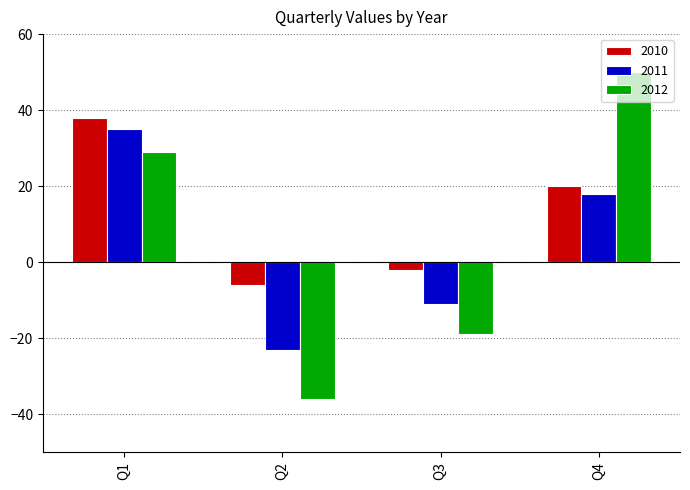

What is the lowest value of the 2010 series?

-6